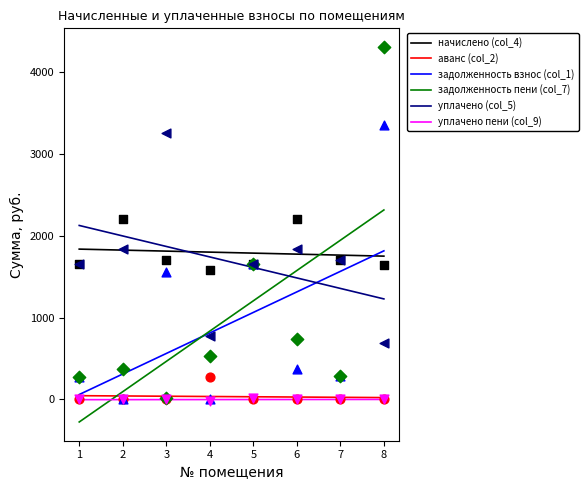

What is the total value across all series at 8?

10010.4